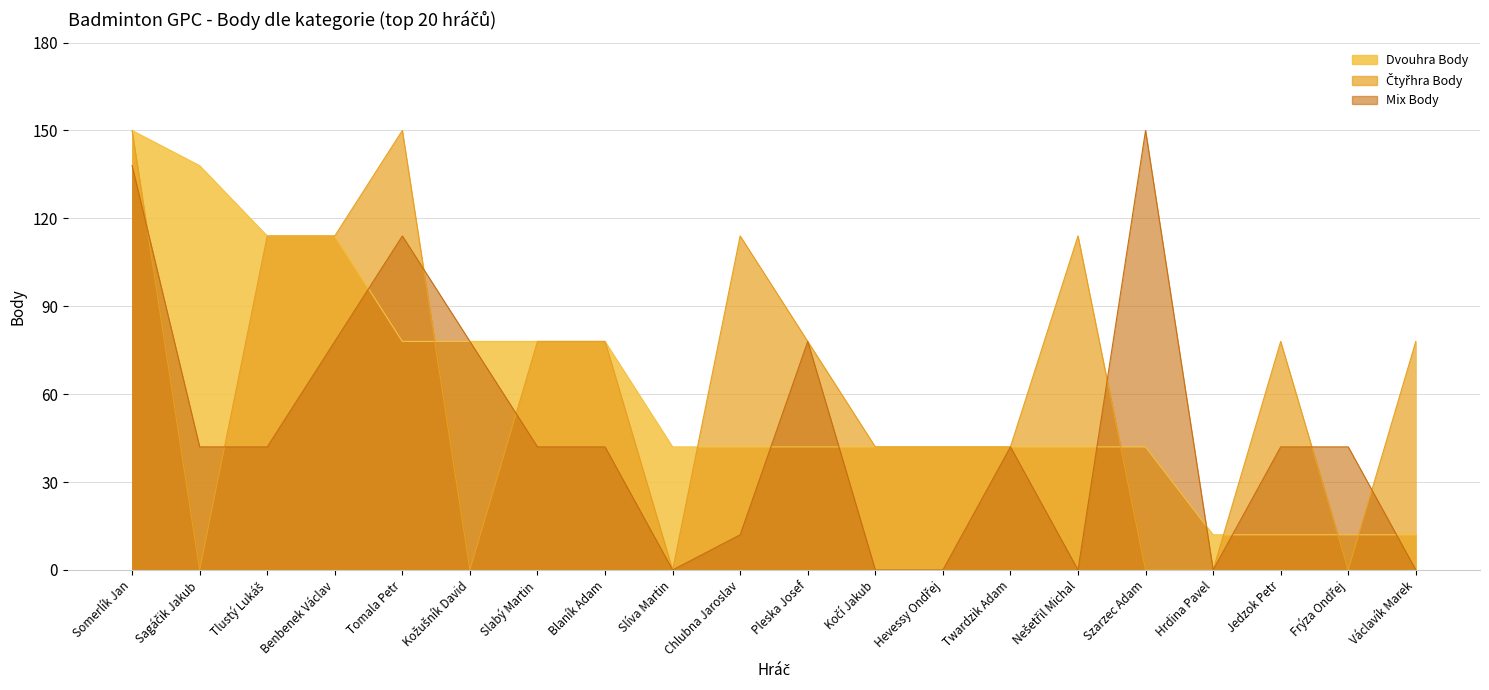

True or false: Mix Body has more than 2 interior local peaks.

True